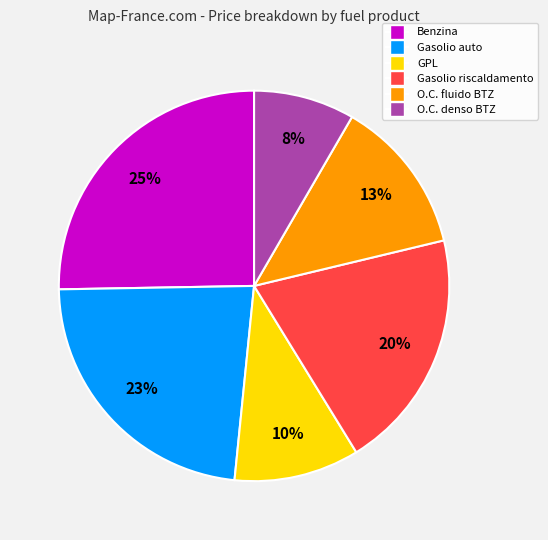

How many slices are in this pie chart?

6